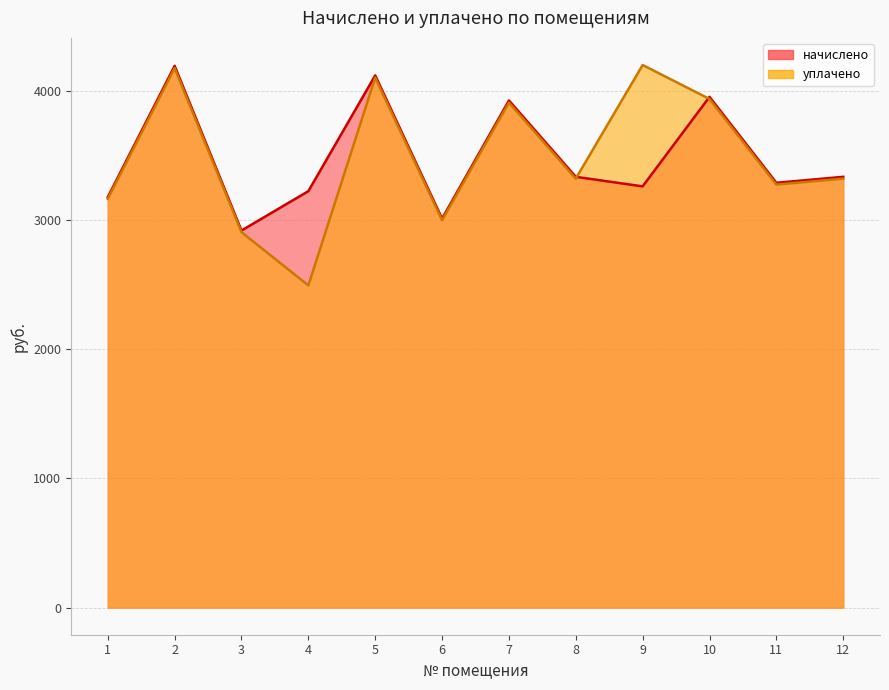

Where do начислено and уплачено first cross each other?

8 and 9